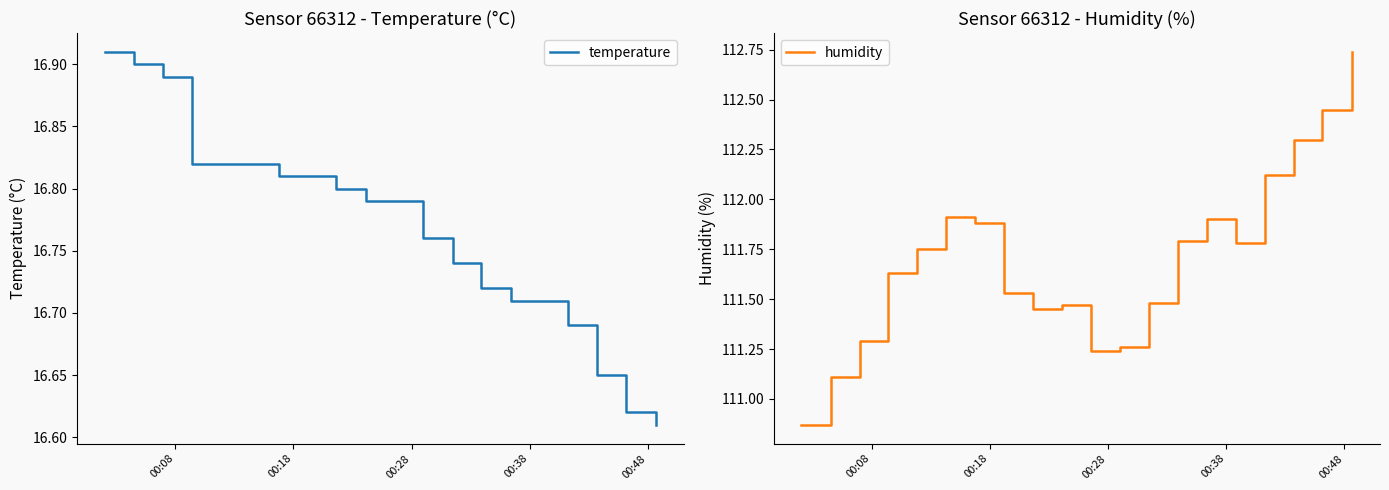

At how many categories does at least one series exceed 78?

20